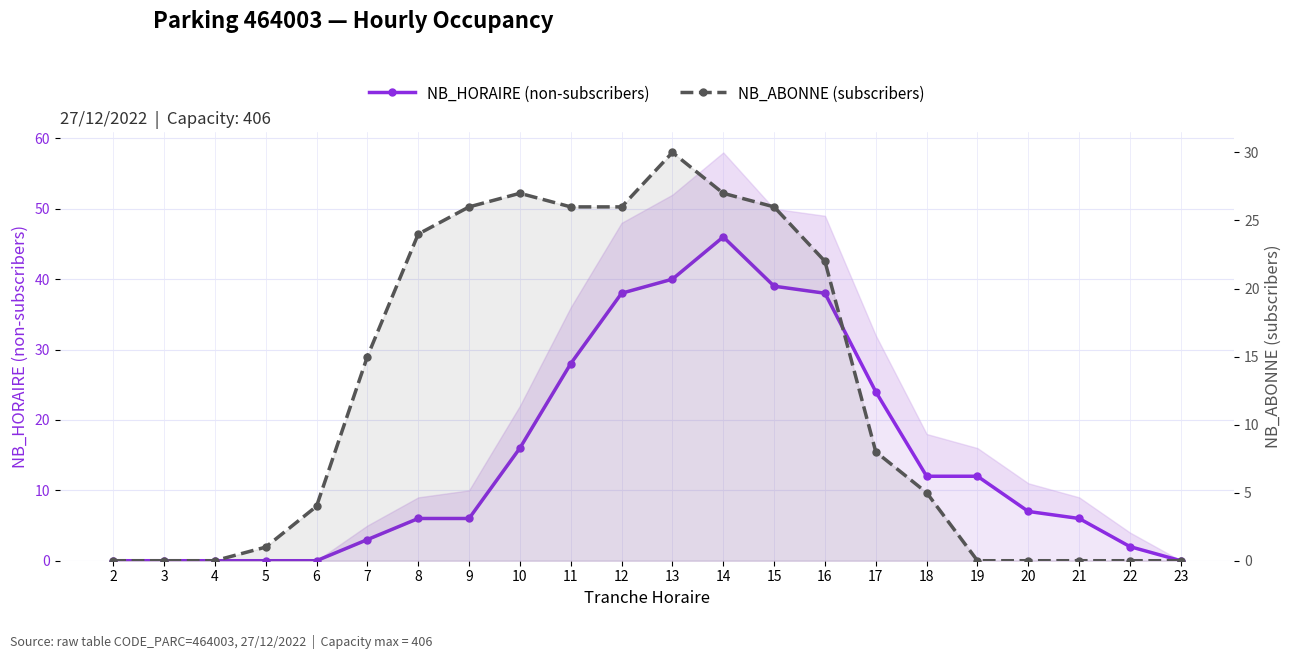

Which series ends up on top after the final intersection of NB_HORAIRE (non-subscribers) and NB_ABONNE (subscribers)?

NB_HORAIRE (non-subscribers)